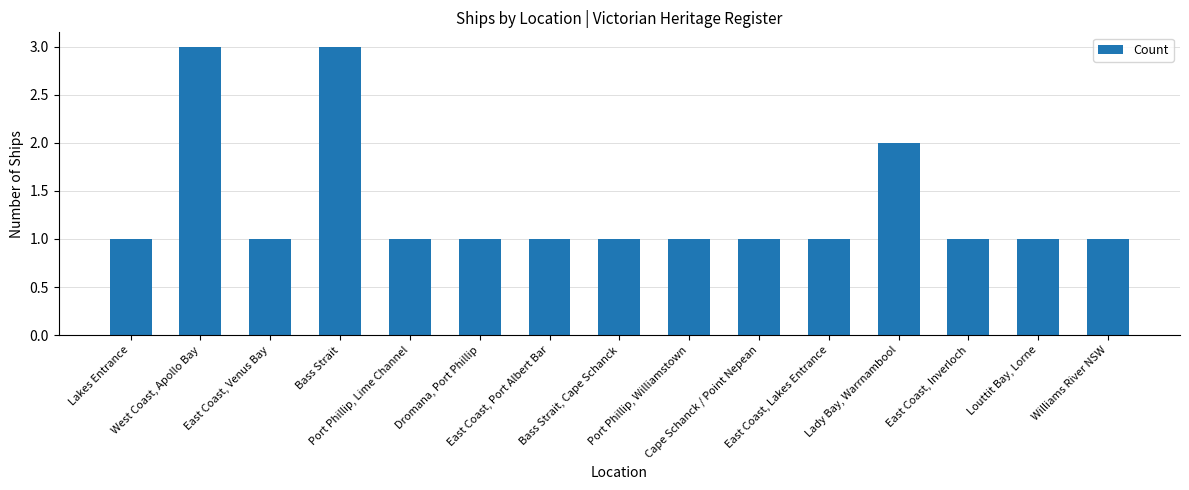

What is the greatest value displayed?

3